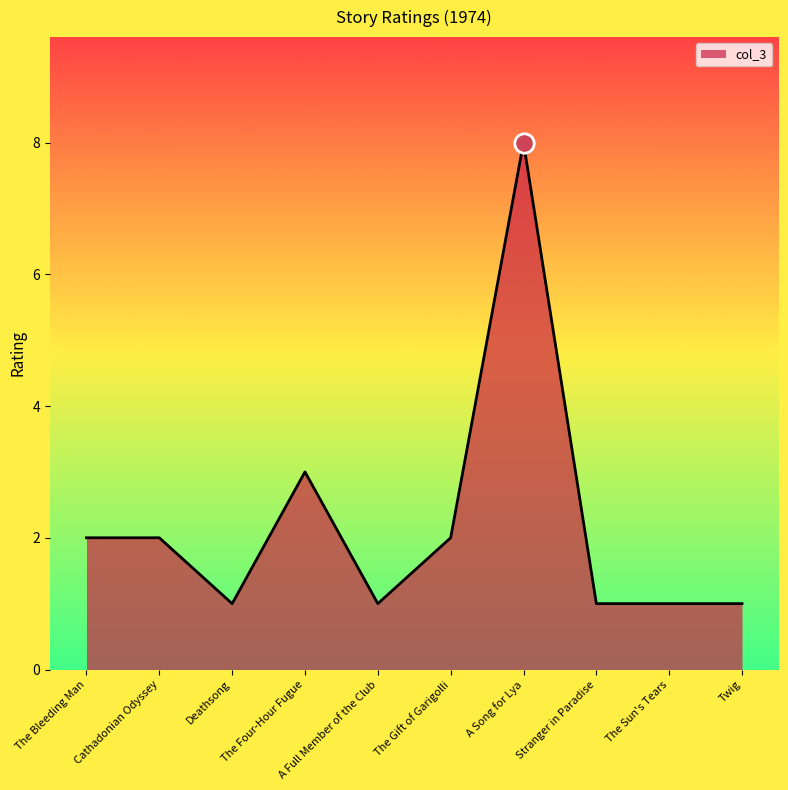

True or false: the data shows 2 at The Gift of Garigolli.

True